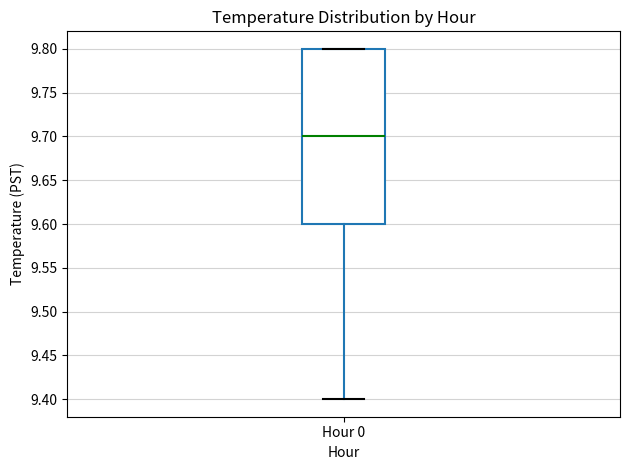

Where is the upper edge of the box for Hour 0 on the y-axis? The values are not printed on the chart, so give them approximately, as read against the axis.

9.8